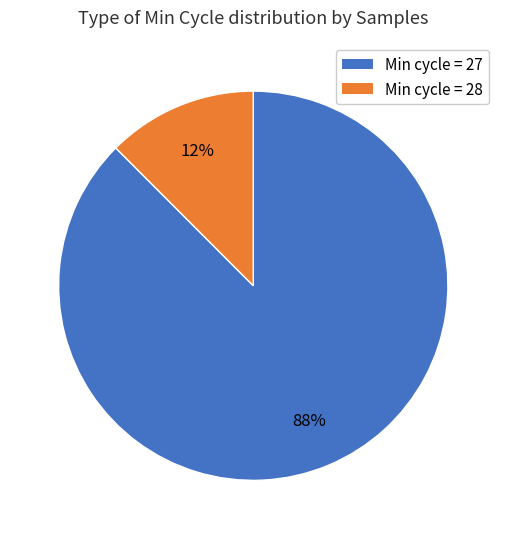

To the nearest percent, what is the average slice percentage?

50%